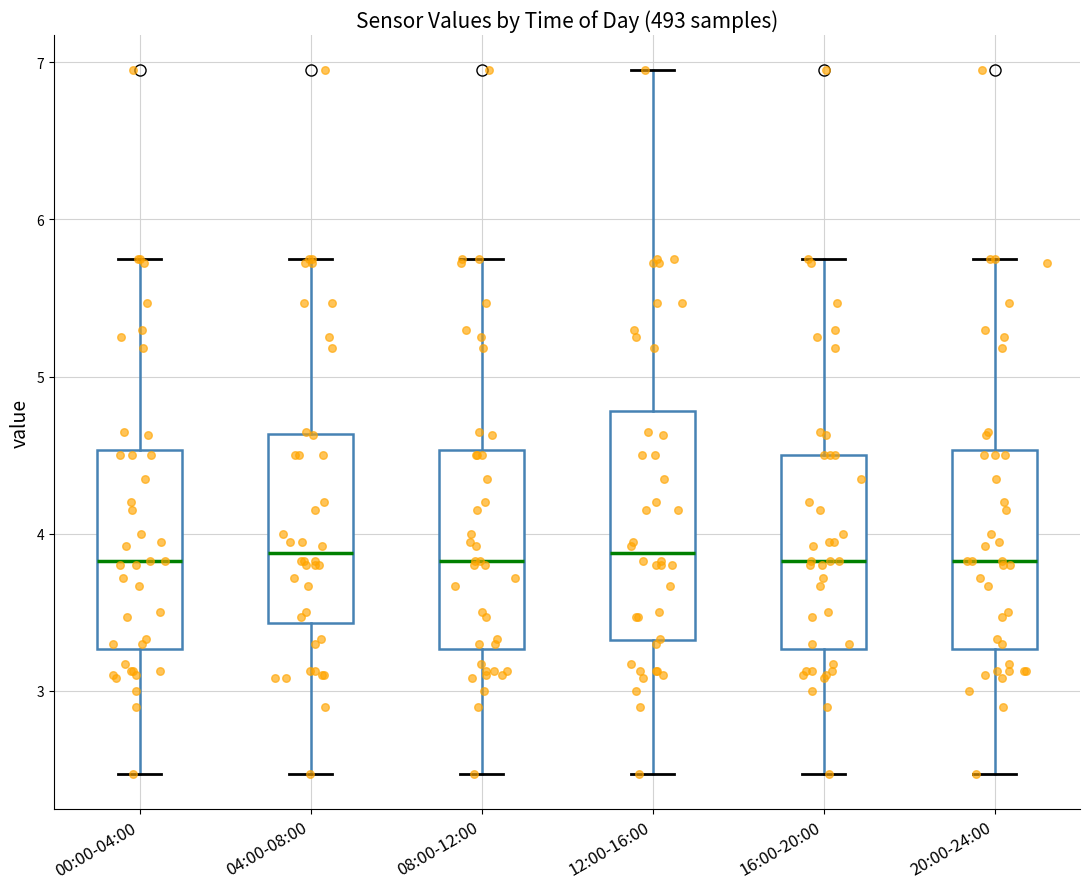

Comparing the boxes themselves (not the whiskers), which one is the tallest?

12:00-16:00